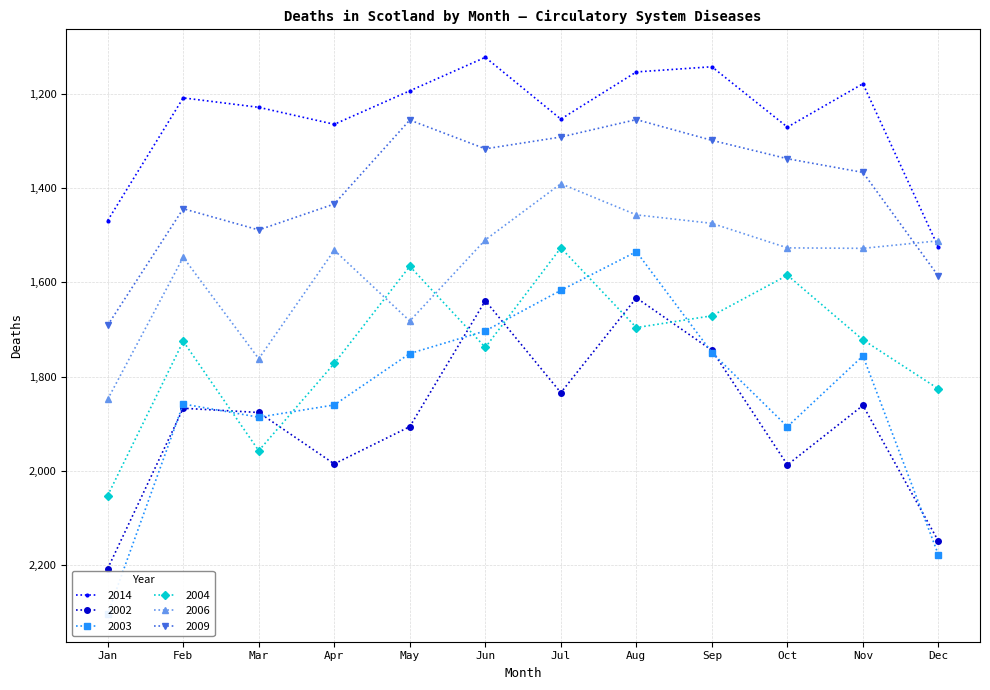

At which label does 2004 reach its peak?

Jan